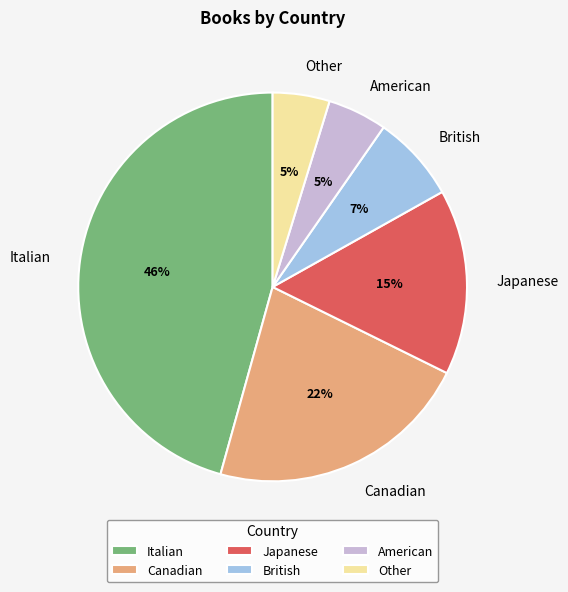

Is there any slice that represents more than half of the pie?

No